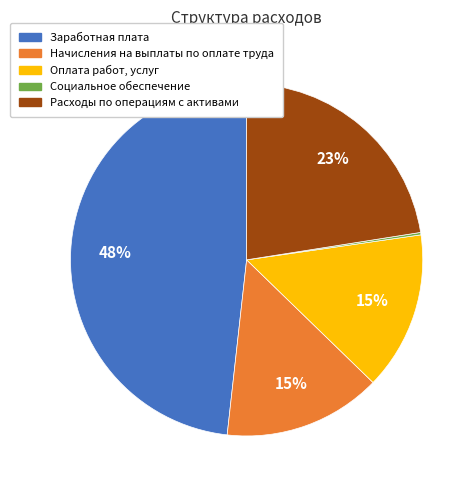

Is it true that Оплата работ, услуг is 15% of the pie?

True